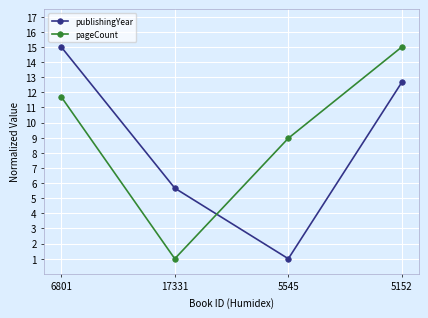

Where does the publishingYear series first go above 12?

6801